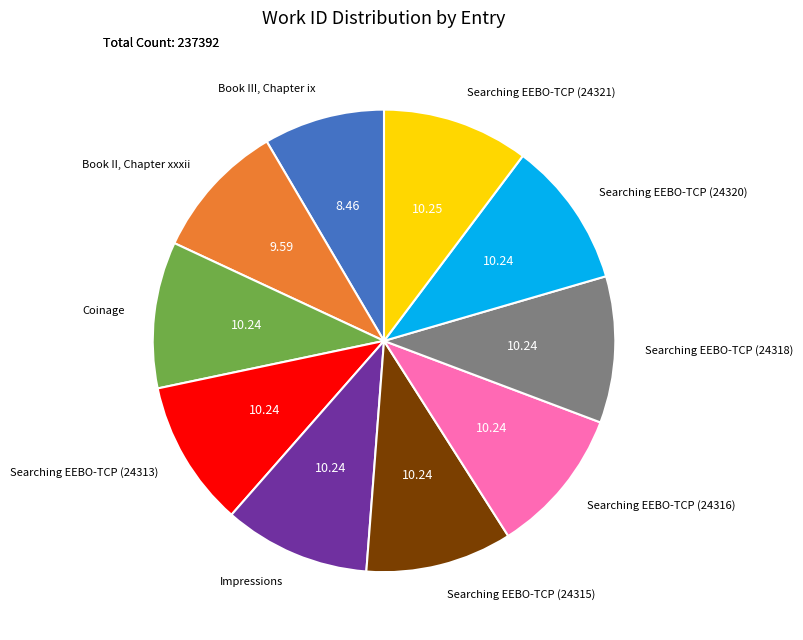

Is there a majority slice in this chart?

No